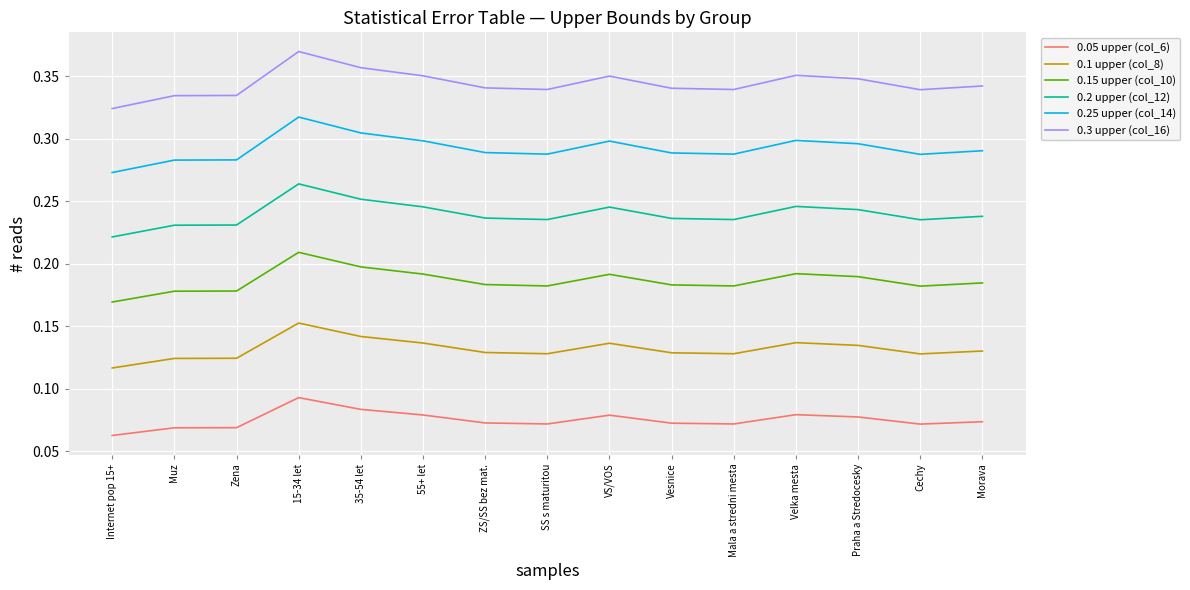

True or false: 0.2 upper (col_12) and 0.1 upper (col_8) intersect in this chart.

False